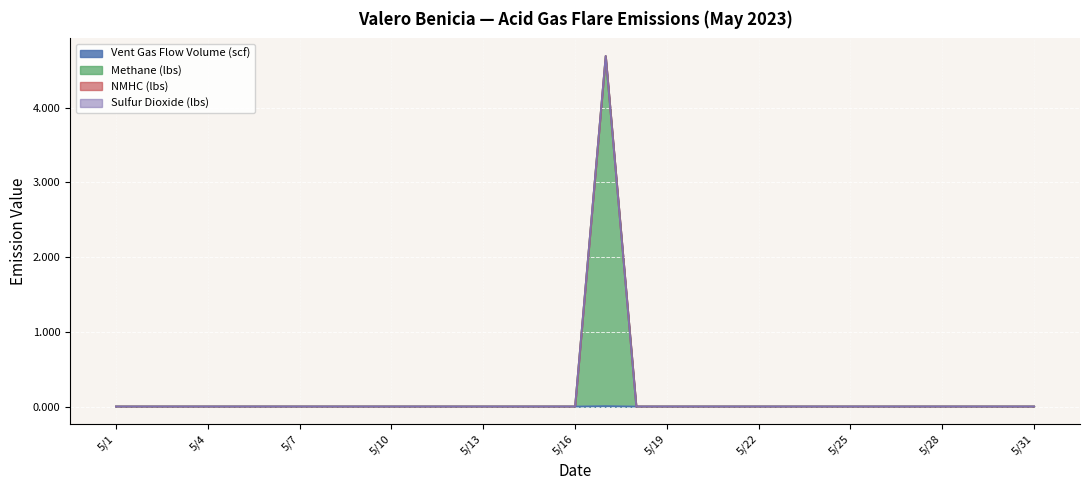

Does the chart display data point markers on the line(s)?

No